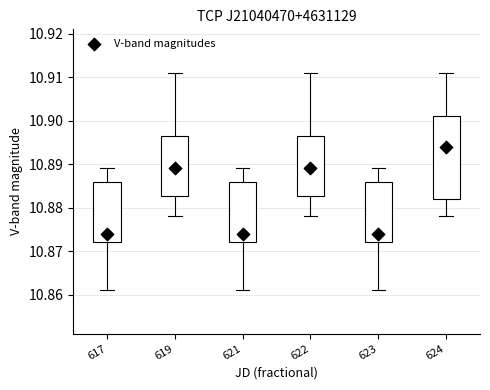

Reading left to right, read every box against the y-axis: the position of its median line, the range the box covers, and the ends of its whiskers. The values are not printed on the chart, so give them approximately, as read against the axis.

617: median 10.874, box 10.872 to 10.886, whiskers 10.861 to 10.889
619: median 10.889, box 10.883 to 10.897, whiskers 10.878 to 10.911
621: median 10.874, box 10.872 to 10.886, whiskers 10.861 to 10.889
622: median 10.889, box 10.883 to 10.897, whiskers 10.878 to 10.911
623: median 10.874, box 10.872 to 10.886, whiskers 10.861 to 10.889
624: median 10.894, box 10.882 to 10.901, whiskers 10.878 to 10.911